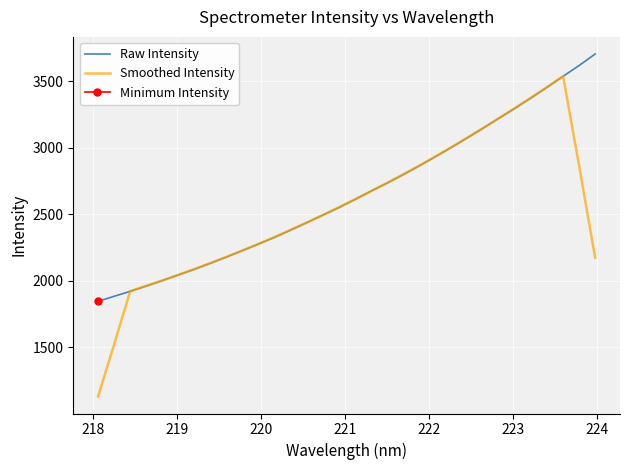

List the series in order of their overall mean, highest first.

Raw Intensity, Smoothed Intensity